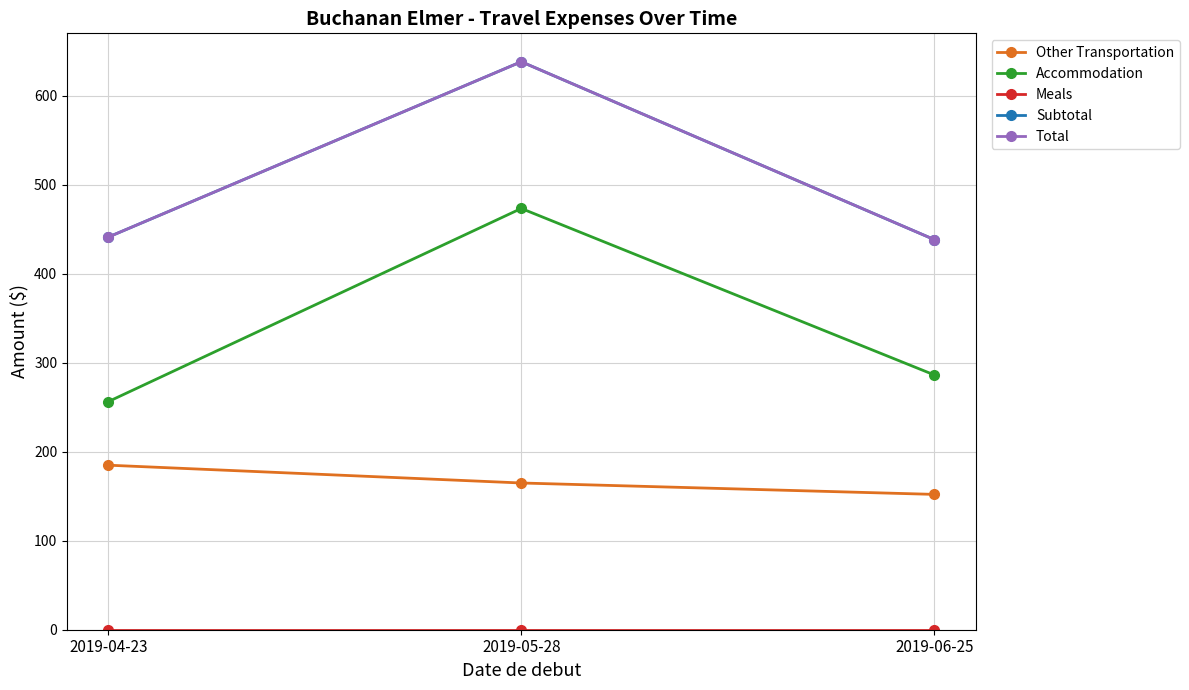

Is this an area chart (filled region under the line)?

No